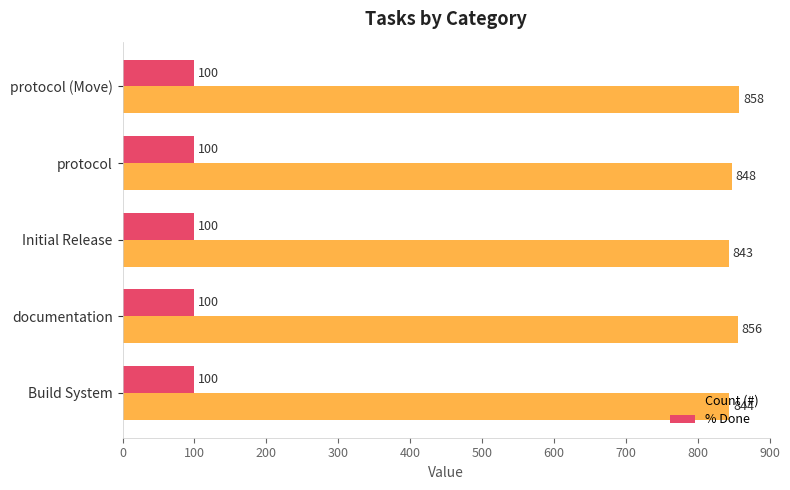

What are all the series names shown in the legend?

Count (#), % Done